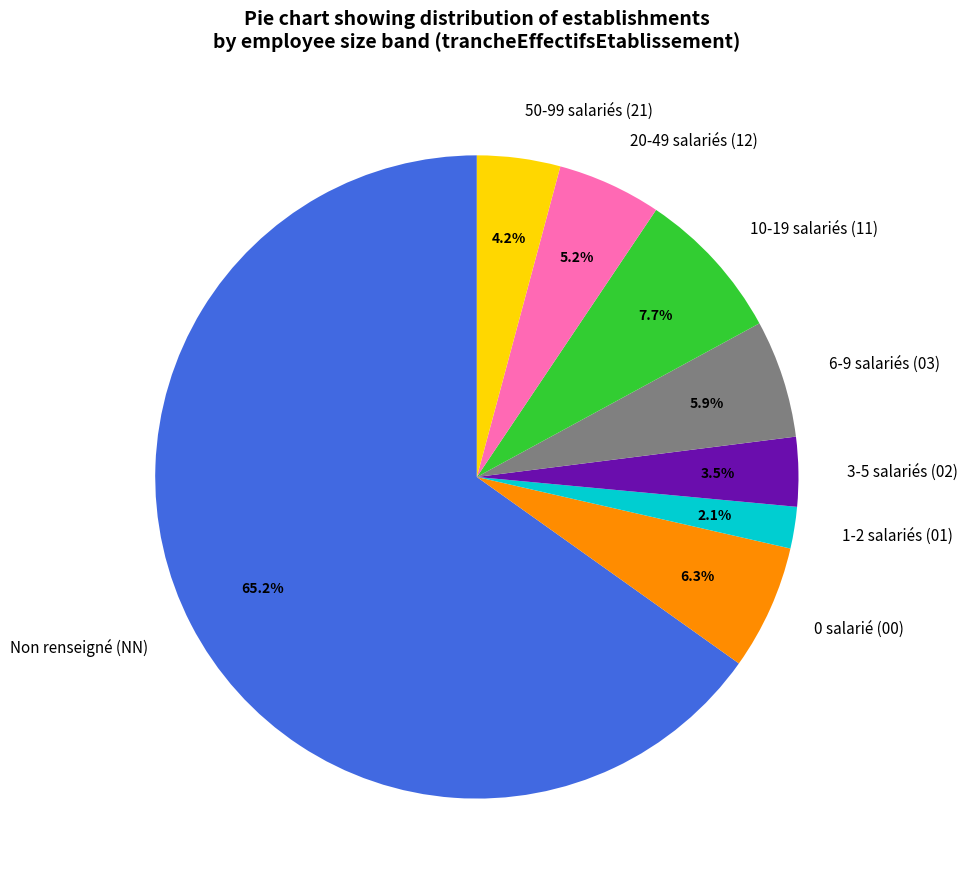

How many segments does this pie chart have?

8